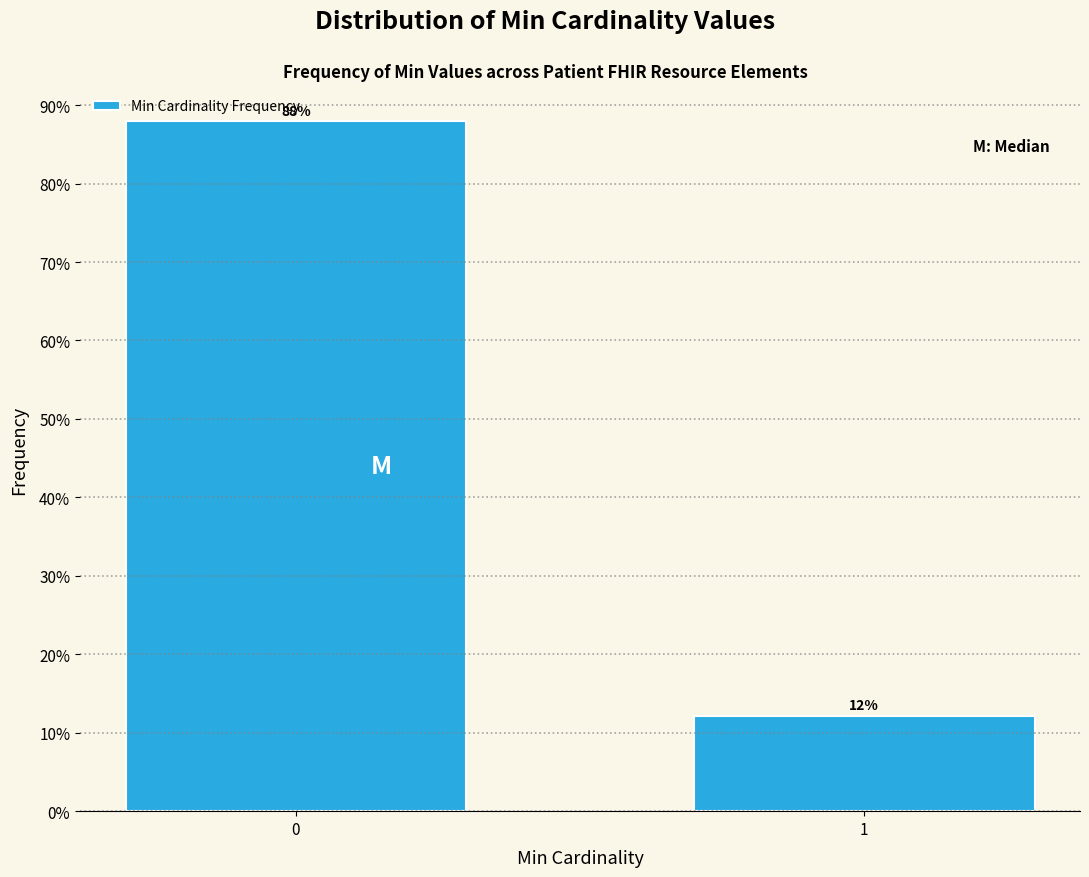

The value at 1 is 2.5. True or false?

False